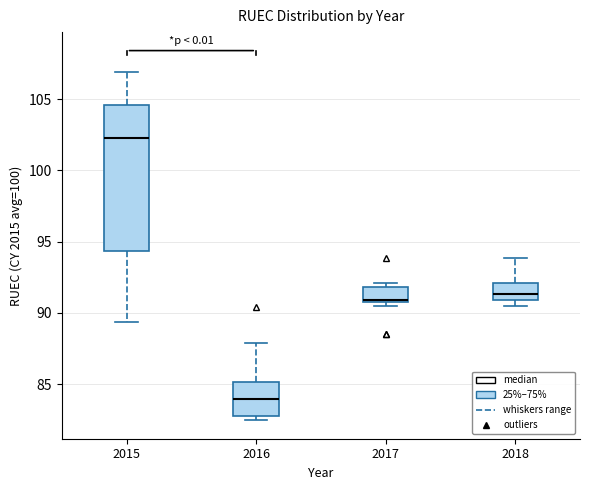

Which box's median line is the highest?

2015